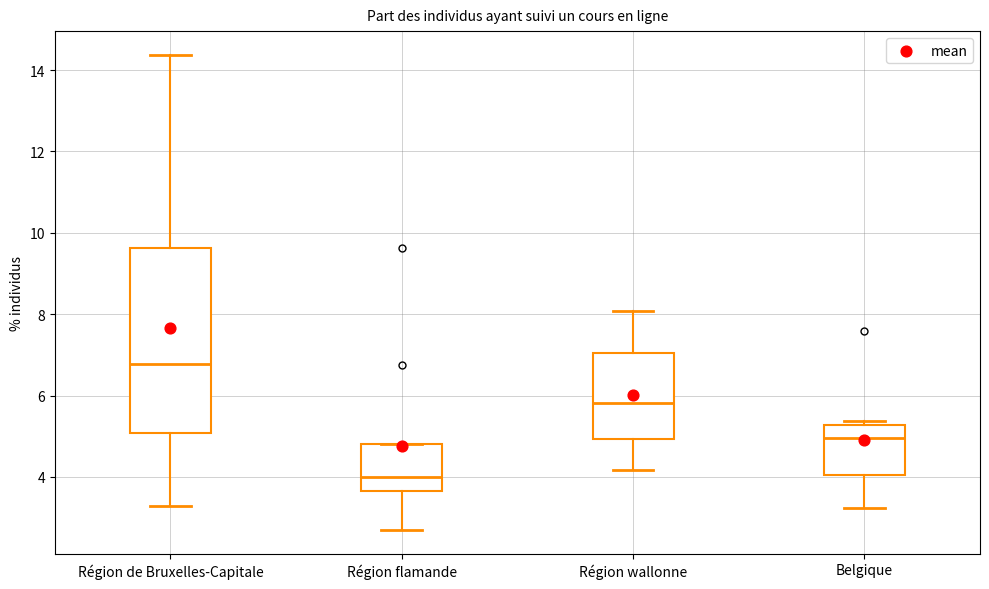

Where is the lower edge of the box for Région flamande on the y-axis? The values are not printed on the chart, so give them approximately, as read against the axis.

3.6